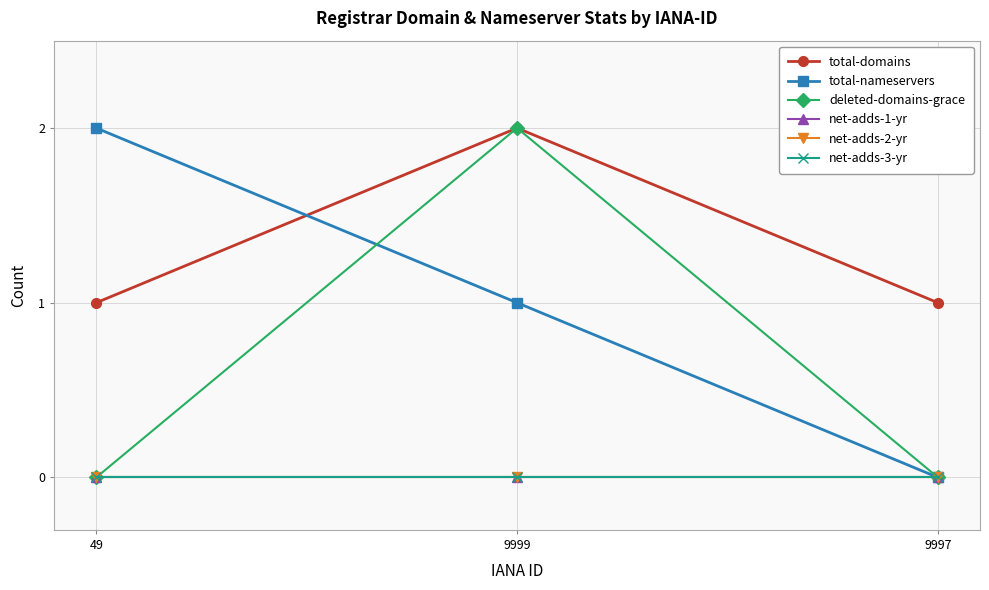

Which label corresponds to the smallest value in the chart?

9997